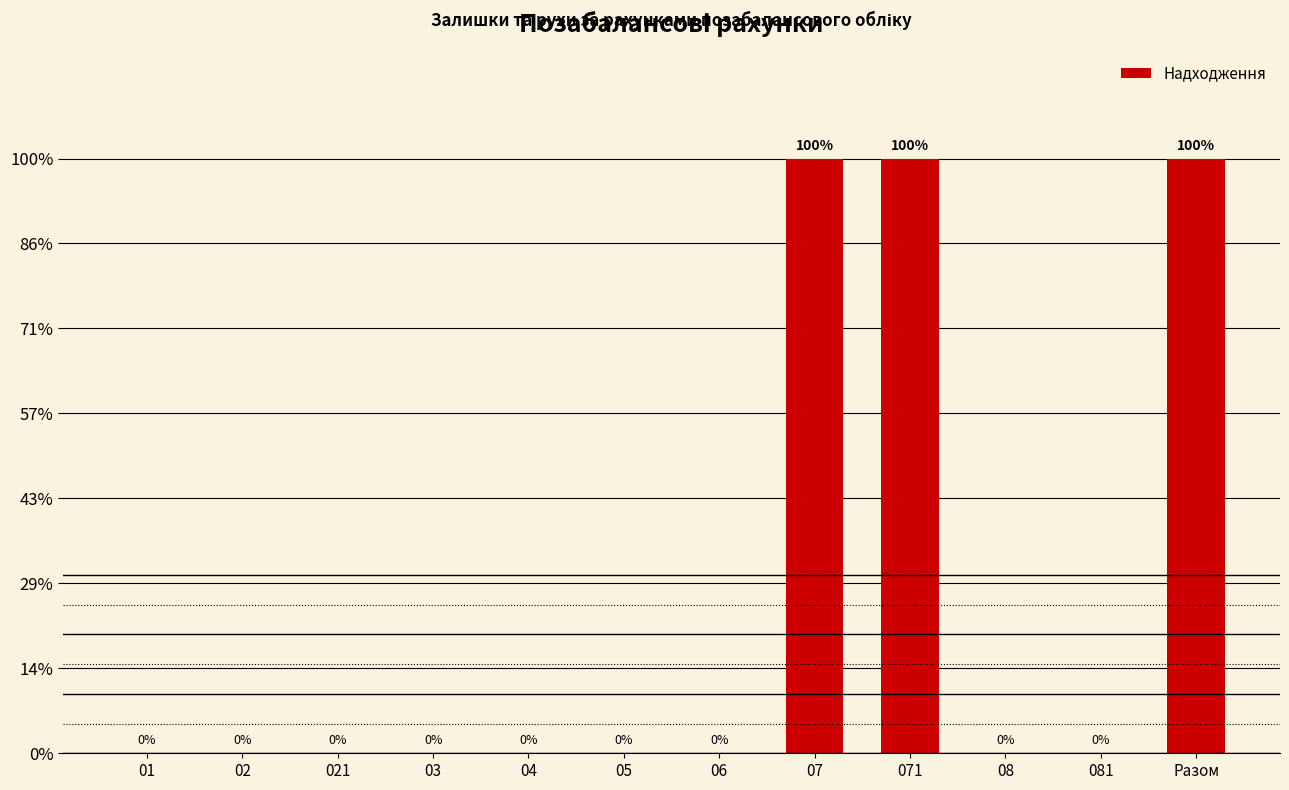

Are the bars horizontal?

No